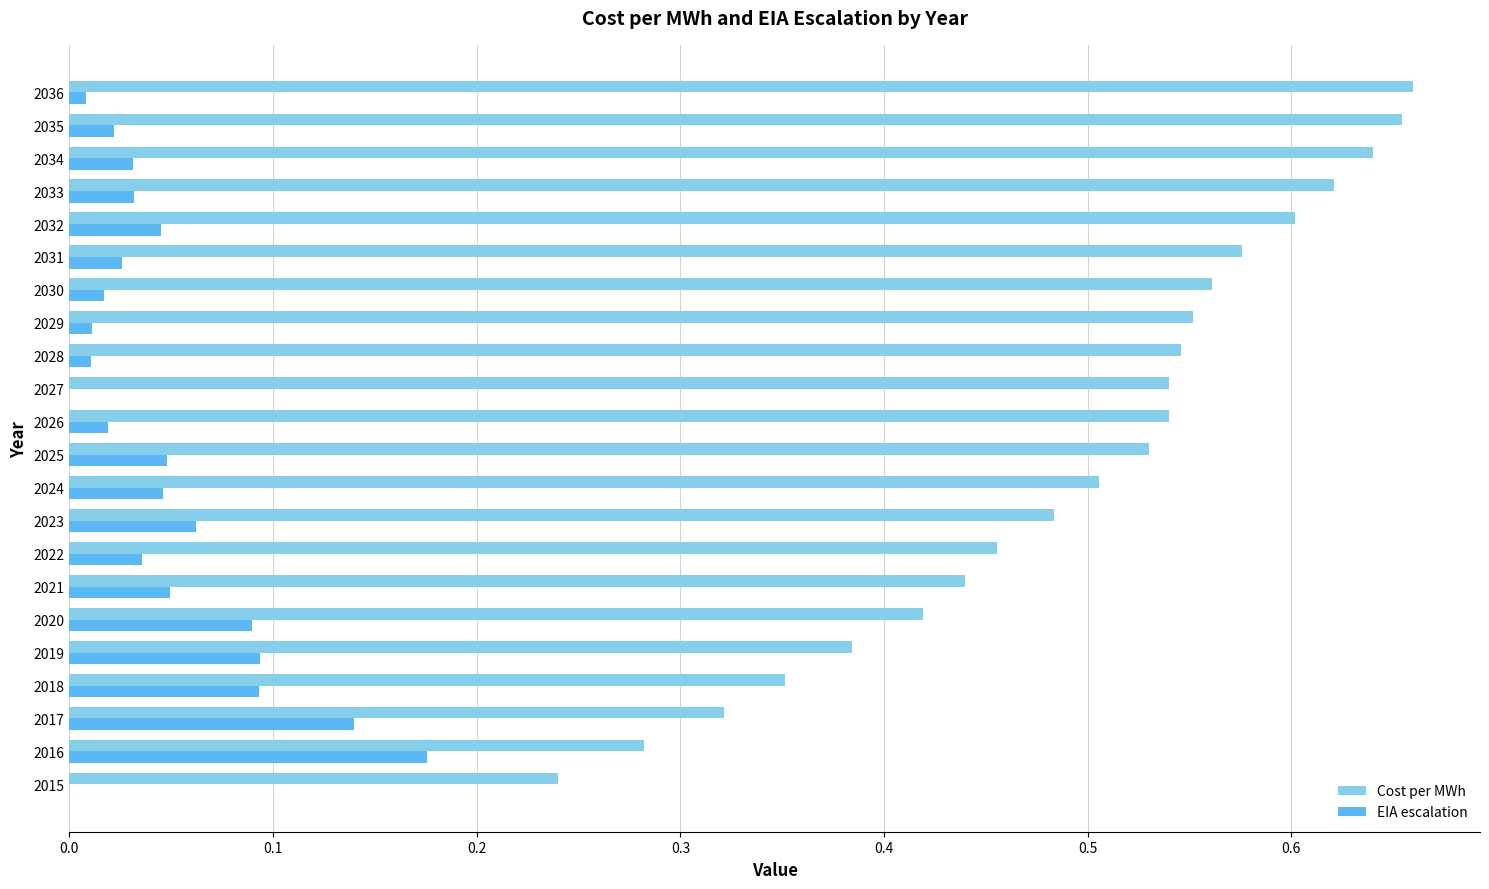

What is the sum of all EIA escalation values?

1.1